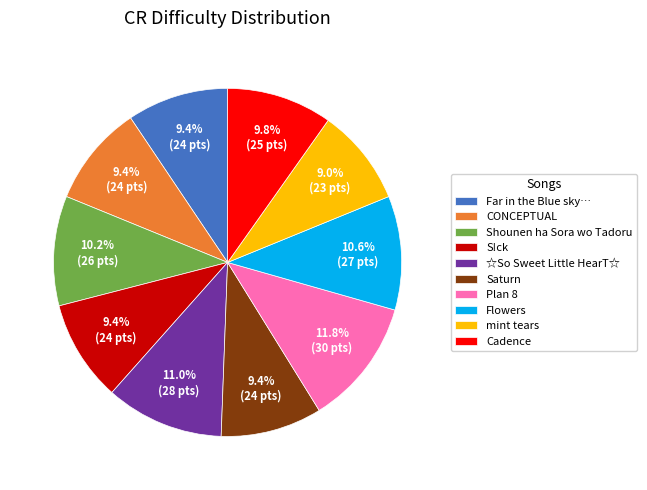

What percentage is the ☆So Sweet Little HearT☆ slice, to the nearest percent?

11%